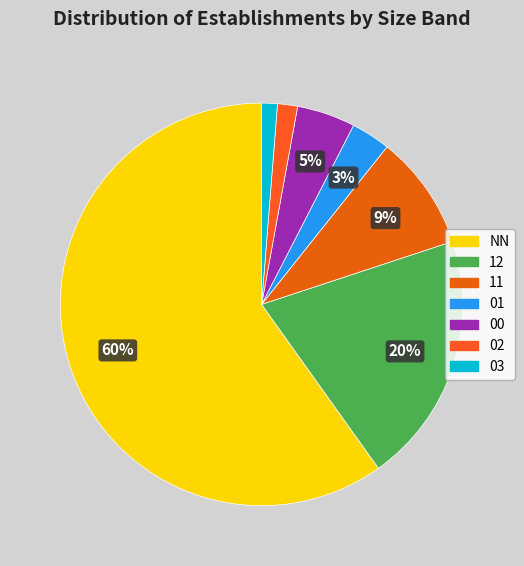

Which has a higher value, 11 or 01?

11